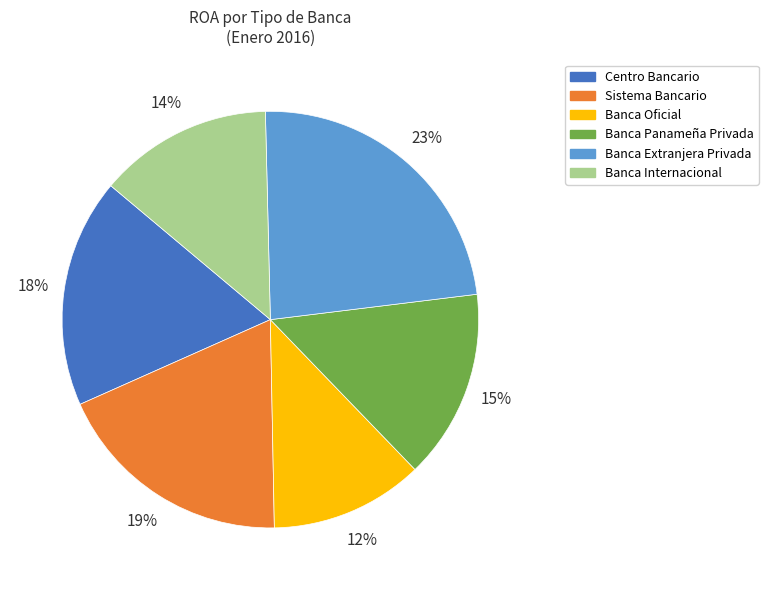

Count the number of slices in the pie.

6